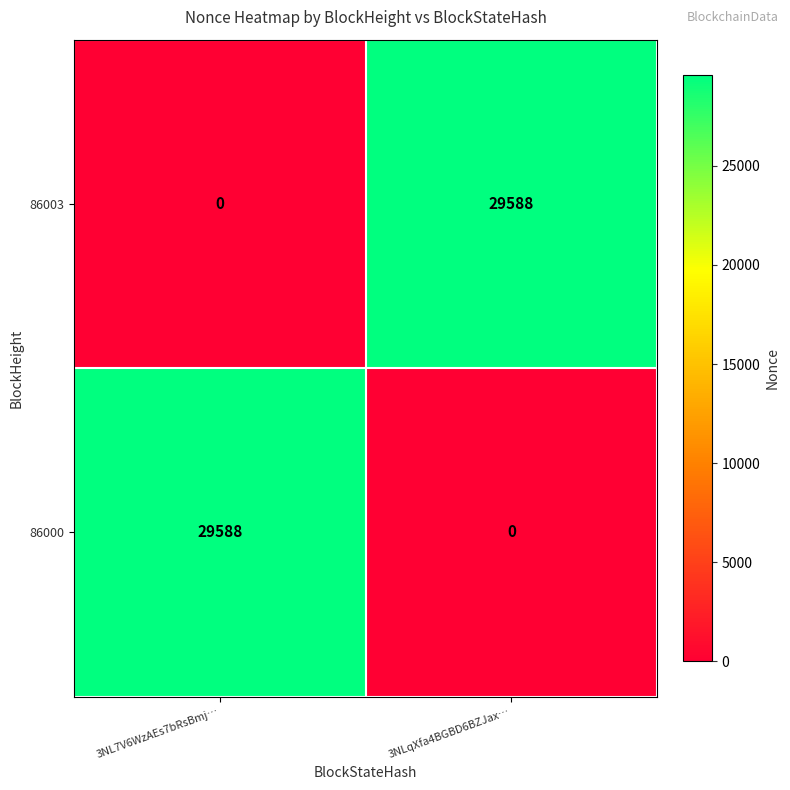

Reading right to left, extract all data points from this chart.

86003: 3NLqXfa4BGBD6BZJax…=29588	3NL7V6WzAEs7bRsBmj…=0
86000: 3NLqXfa4BGBD6BZJax…=0	3NL7V6WzAEs7bRsBmj…=29588